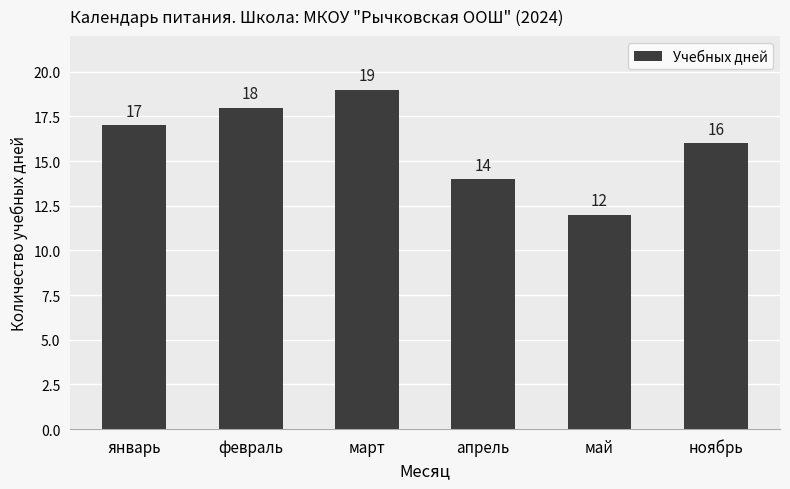

Are the bars horizontal?

No